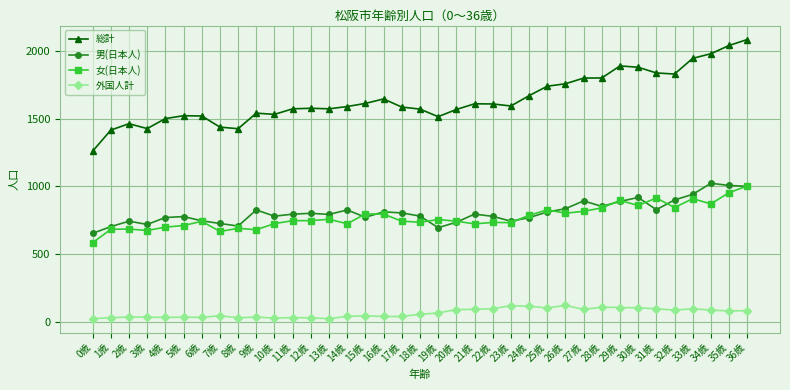

What is the sum of all 総計 values?

60930